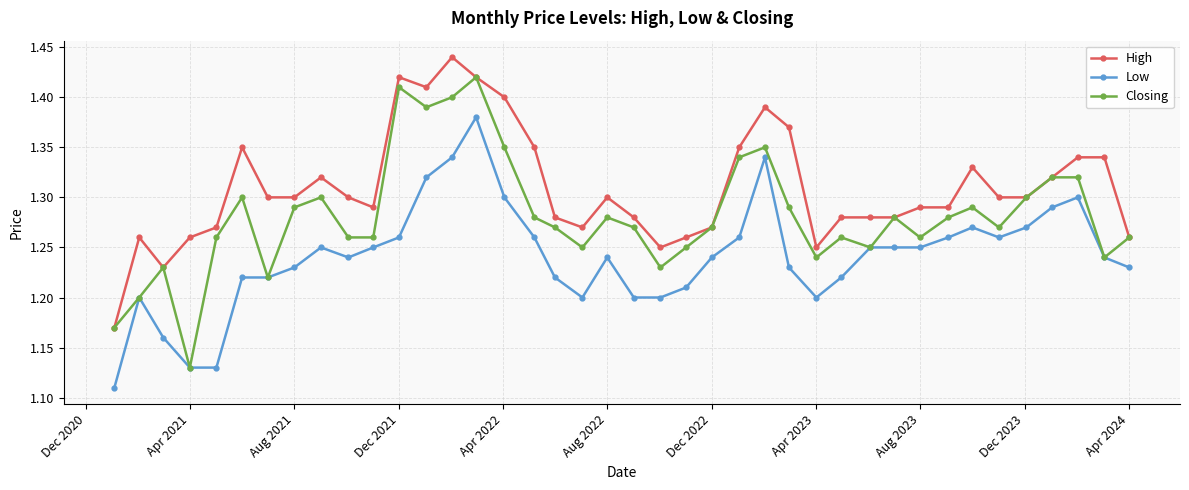

Count the number of data series in this chart.

3